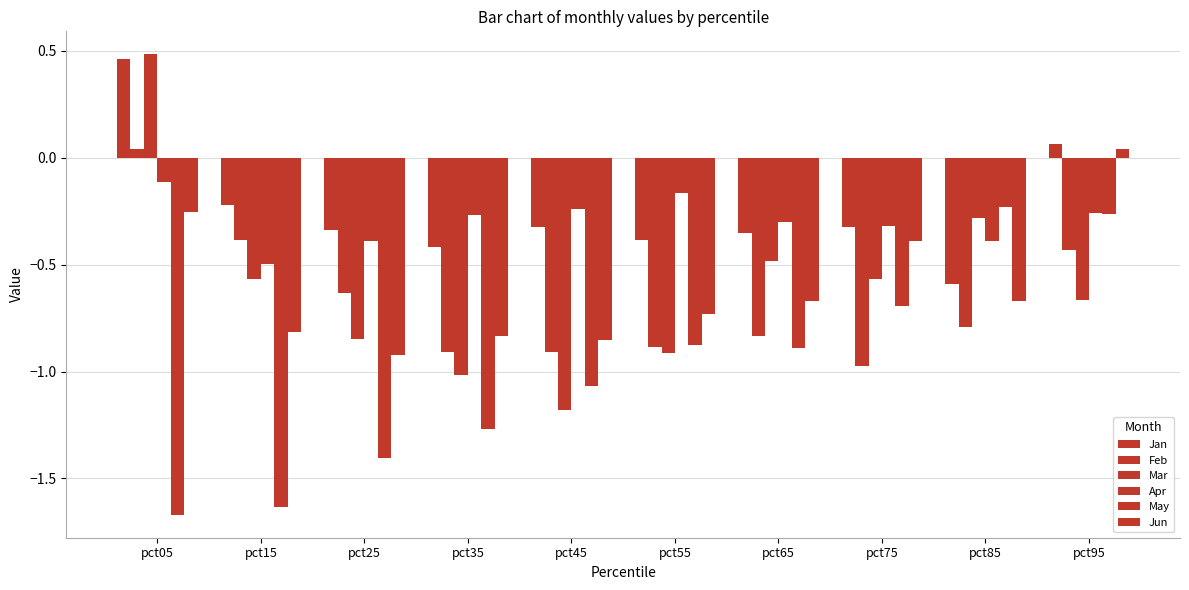

The Mar series shows -0.6 at pct75. True or false?

True